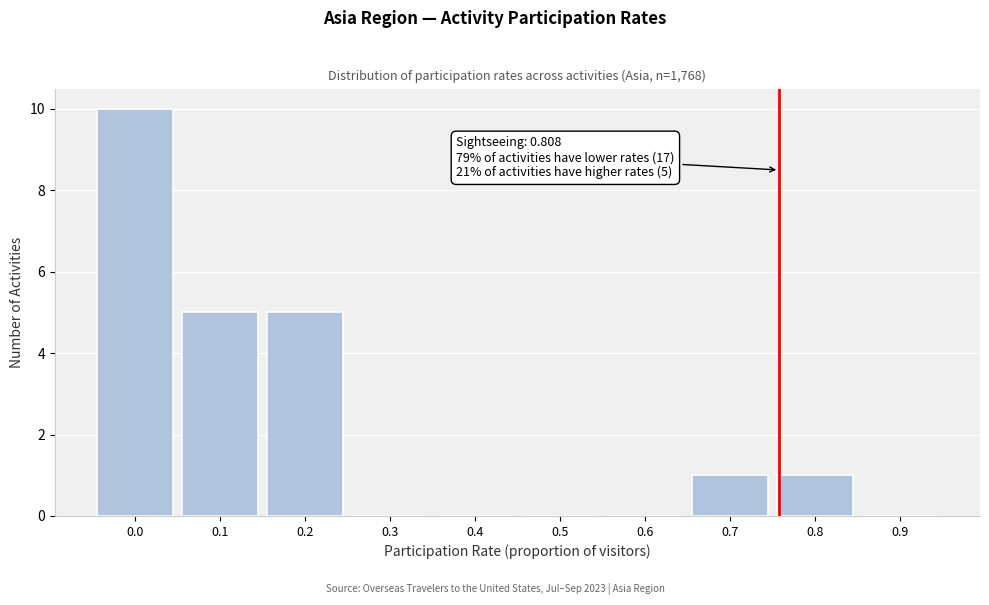

Reading right to left, list all the values displayed in this chart.

0.9=0	0.8=1	0.7=1	0.6=0	0.5=0	0.4=0	0.3=0	0.2=5	0.1=5	0.0=10